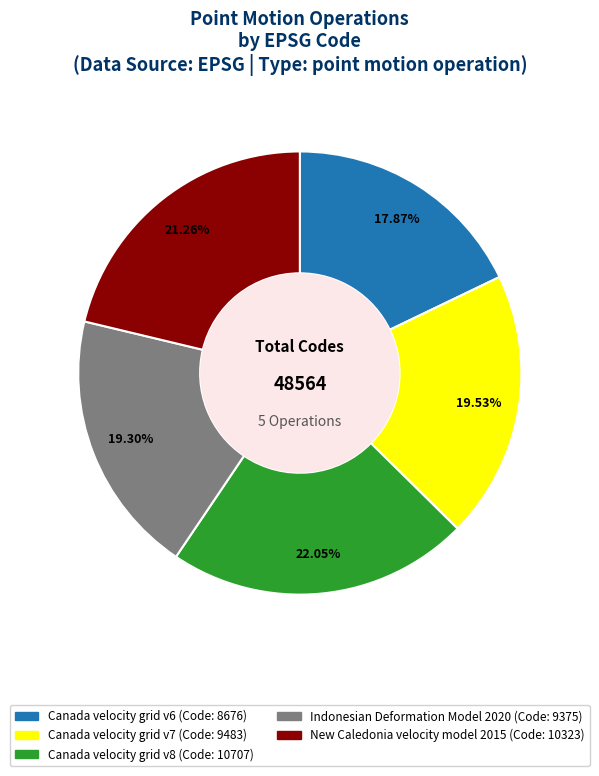

The Canada velocity grid v6 slice represents 5% of the pie. True or false?

False